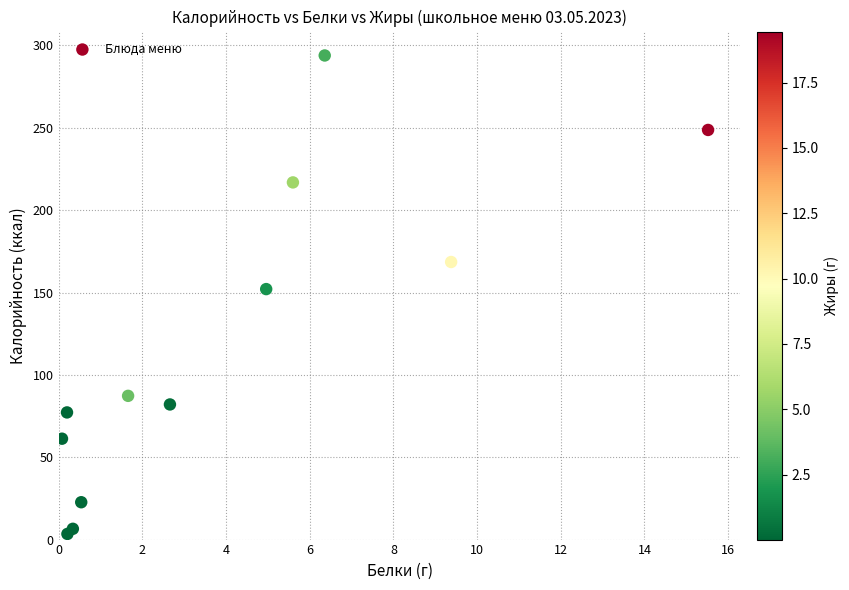

What is the average Y value?

118.4